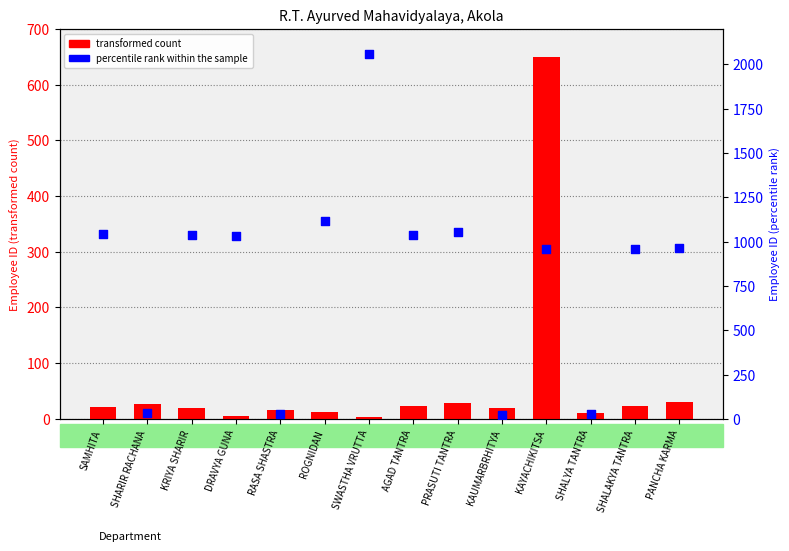

What are all the series names shown in the legend?

transformed count, percentile rank within the sample